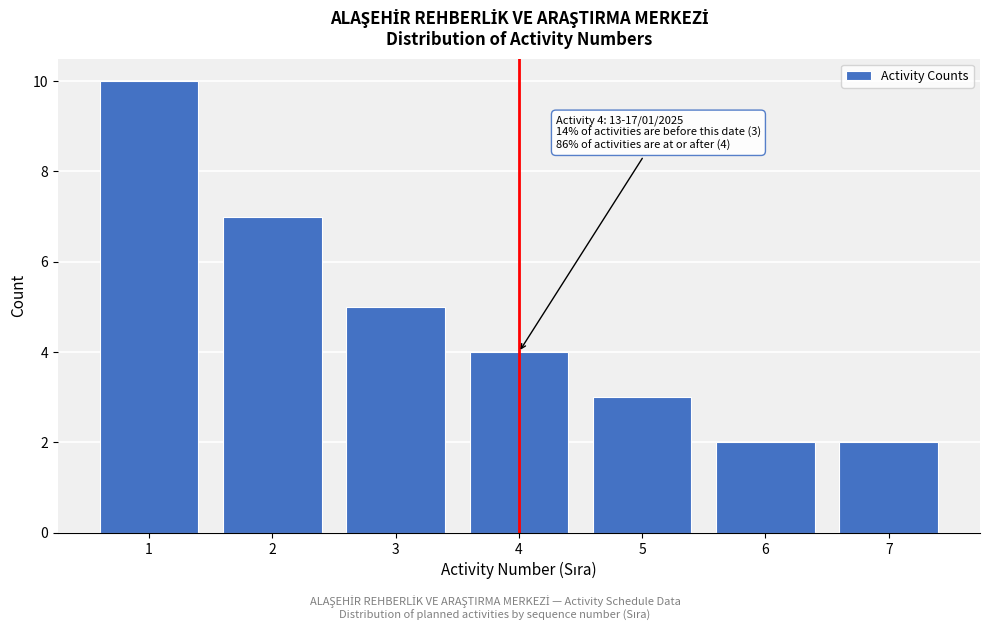

Over which range of the x-axis is the bar tallest?

0.5 to 1.5